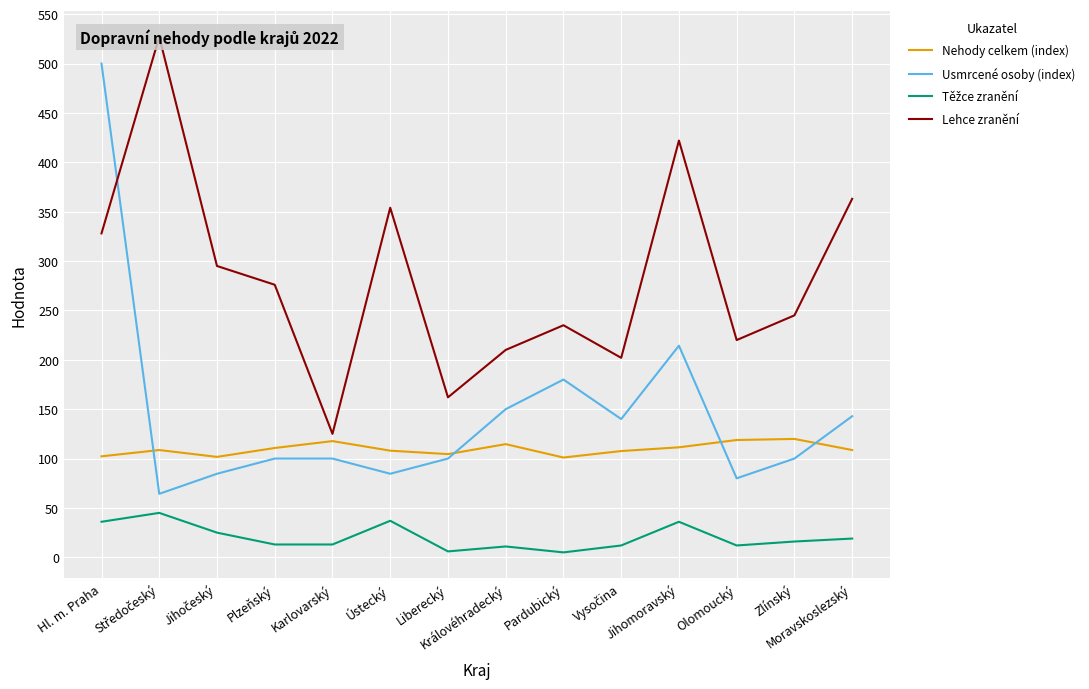

What is the lowest value of the Těžce zranění series?

5.0